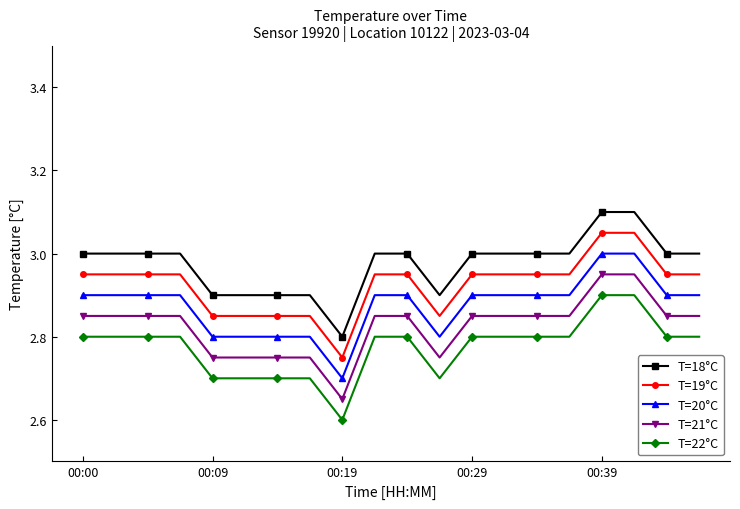

What is the sum of all T=21°C values?

56.5